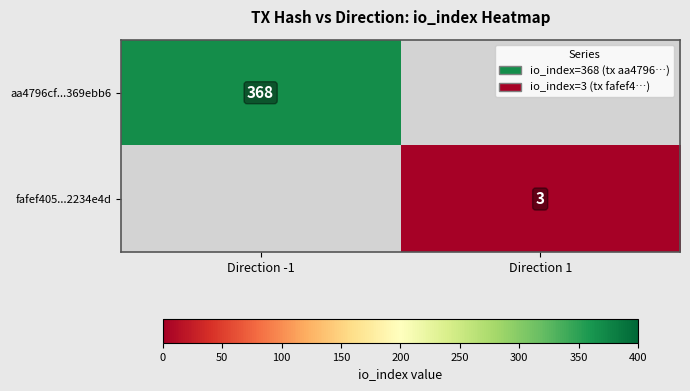

The value of aa4796cf...369ebb6 at Direction -1 is 152. True or false?

False